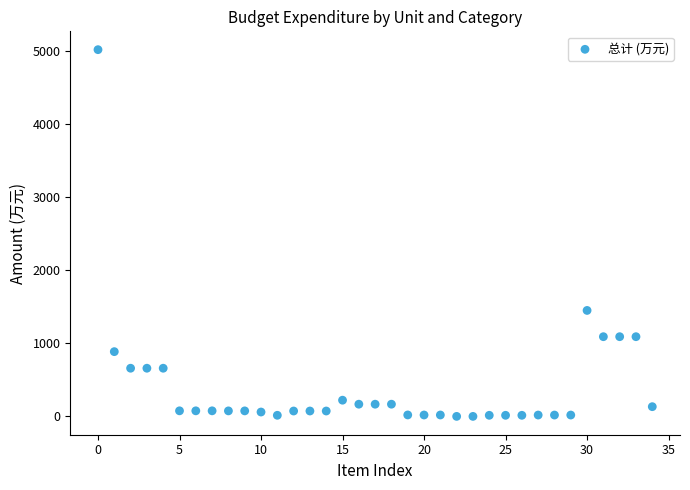

What Y value in the scatter plot is closest to 2509?

1450.2